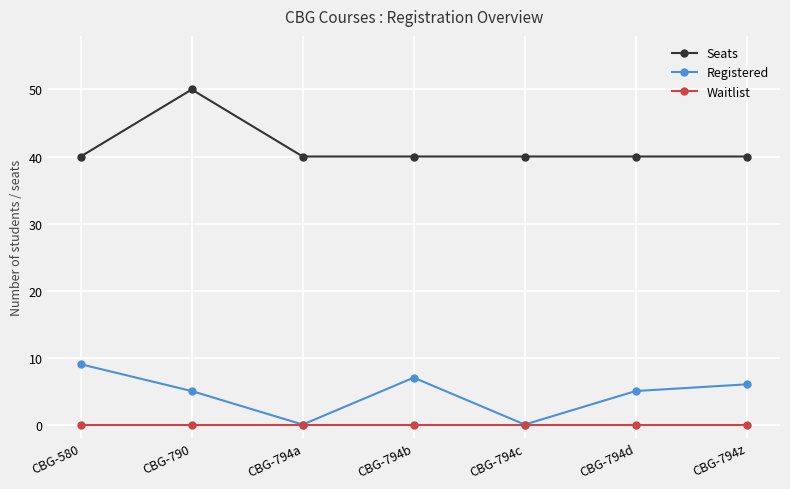

How many lines are shown in the chart?

3